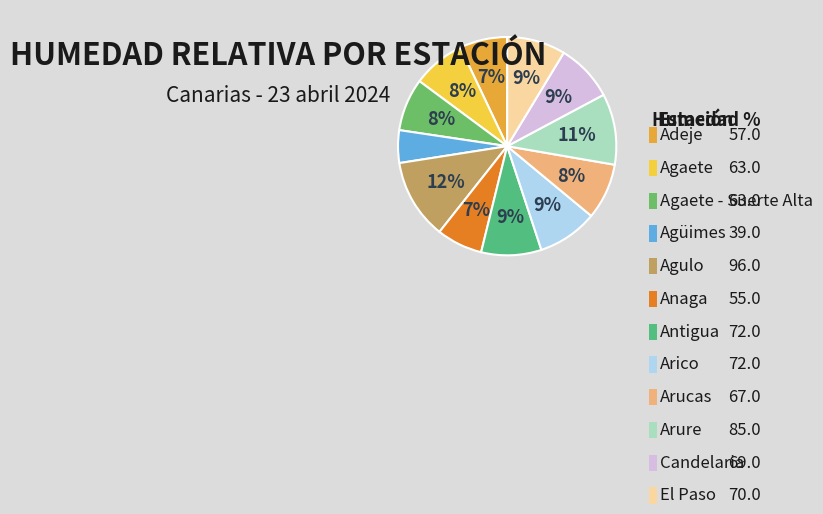

Which slice is the smallest?

Agüimes